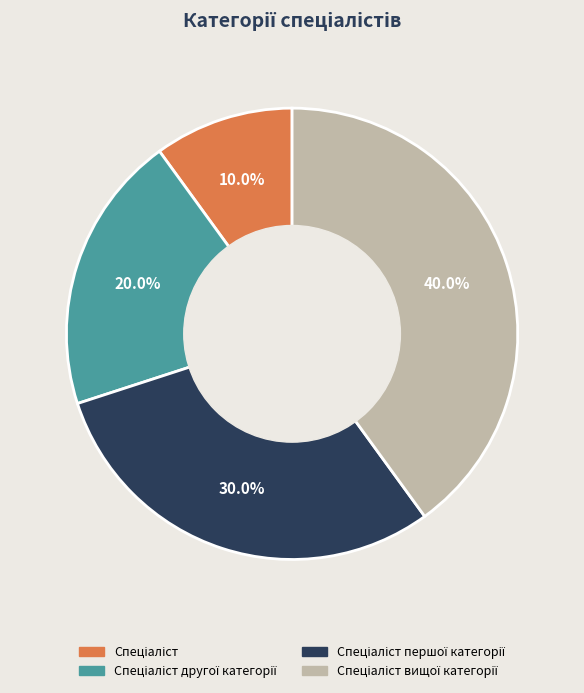

To the nearest percent, what is the difference between the largest and smallest slice percentages?

30%